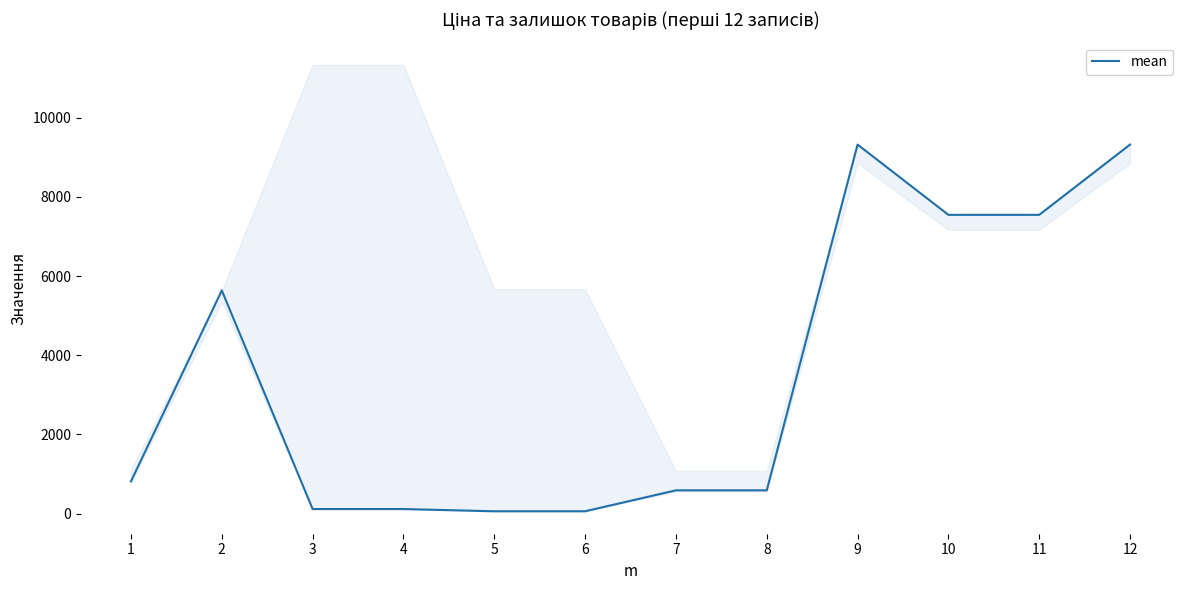

What is the difference between the maximum and minimum values?

9264.7